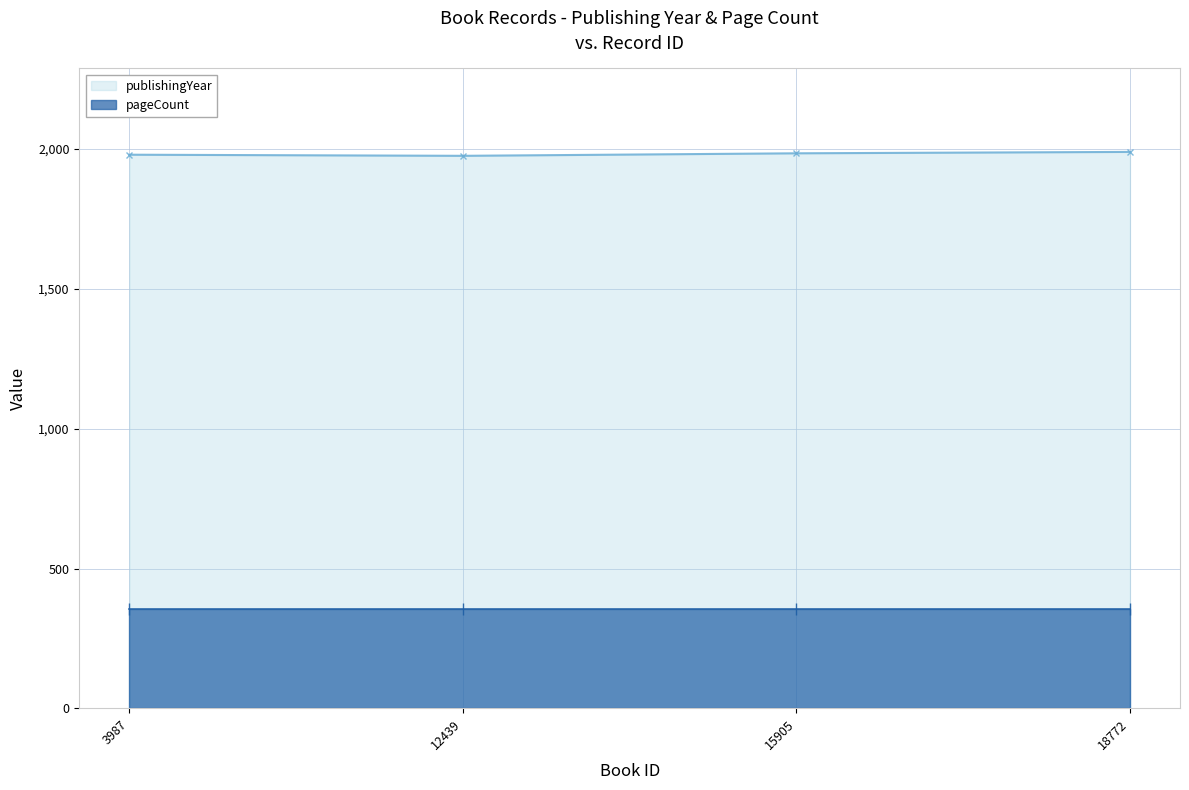

What is the minimum value shown in the chart?

356